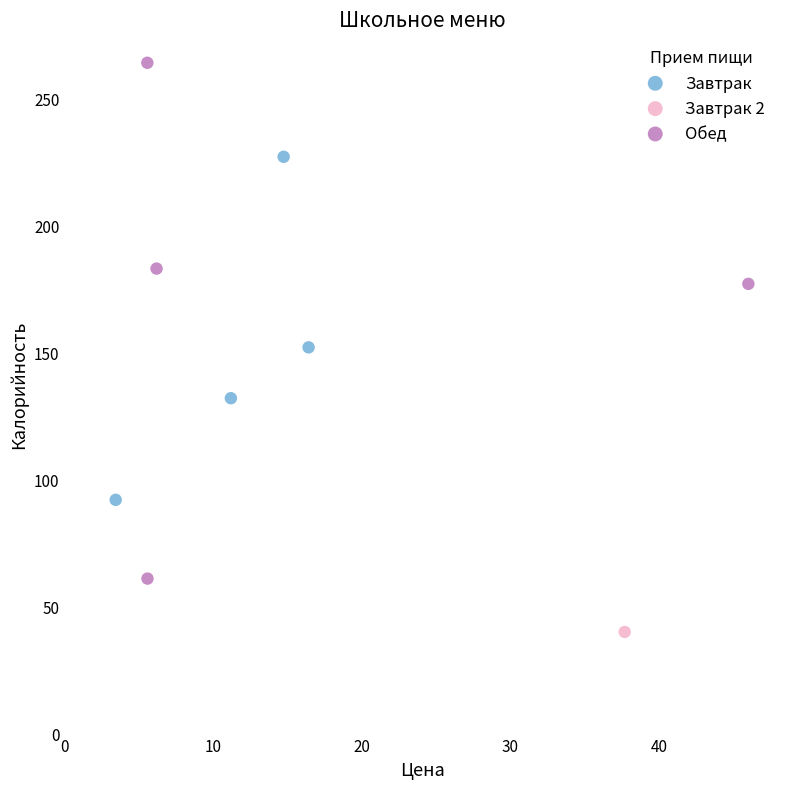

Which series reaches the maximum Y coordinate?

Обед